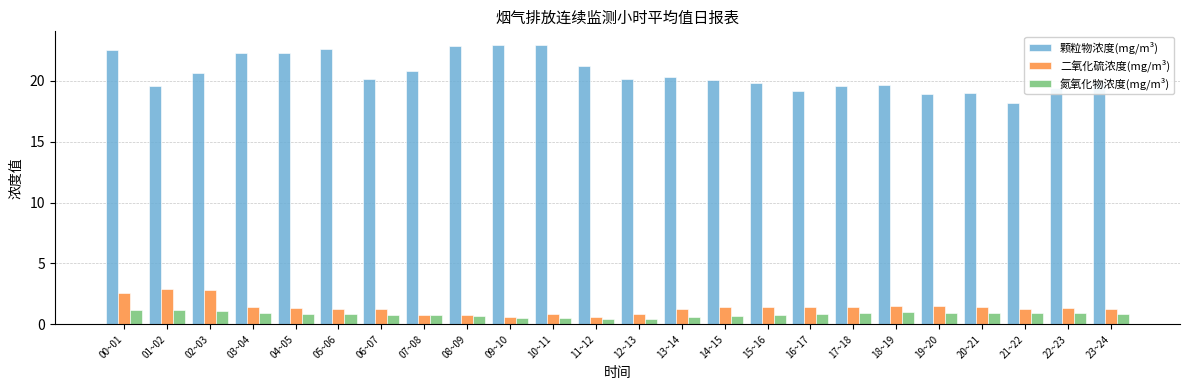

Which series changed the most between 03~04 and 22~23?

颗粒物浓度(mg/m³)